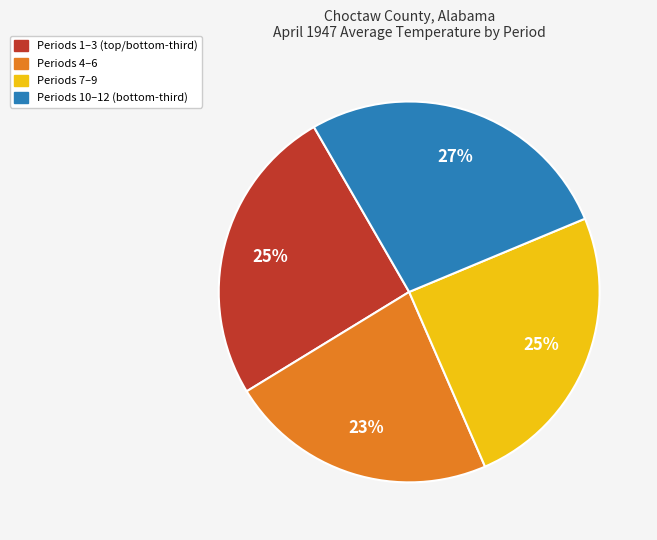

Which category has the biggest portion of the pie?

Periods 10–12 (bottom-third)